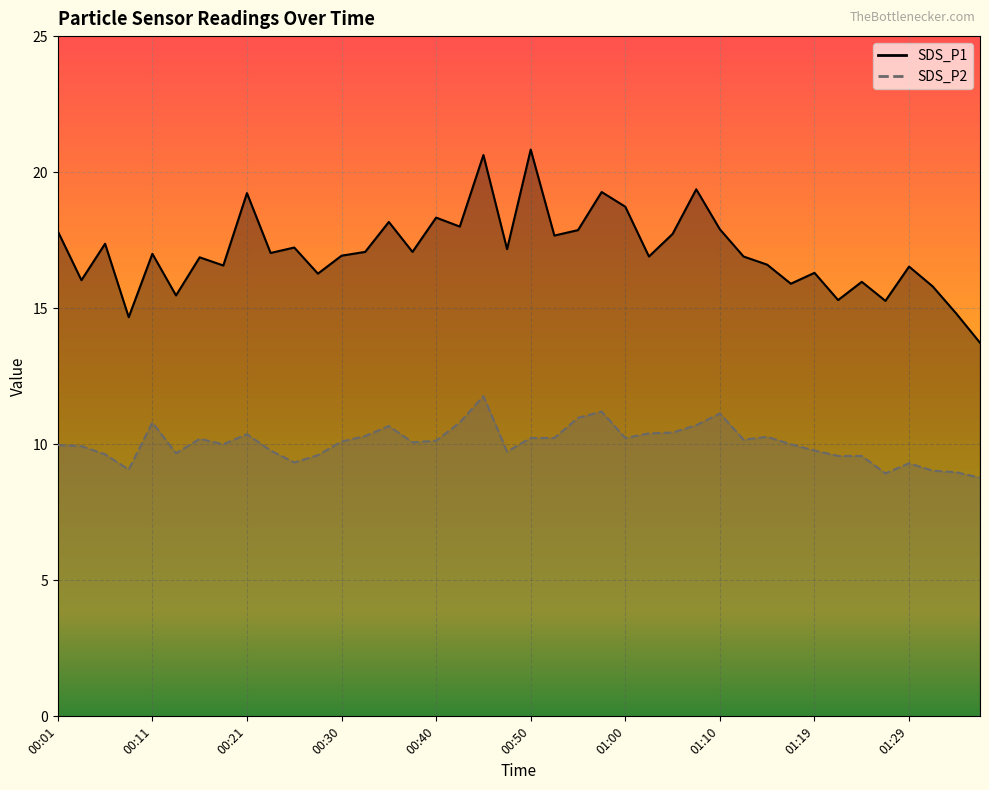

What is the difference between the second highest and minimum values in the SDS_P1 series?

6.9